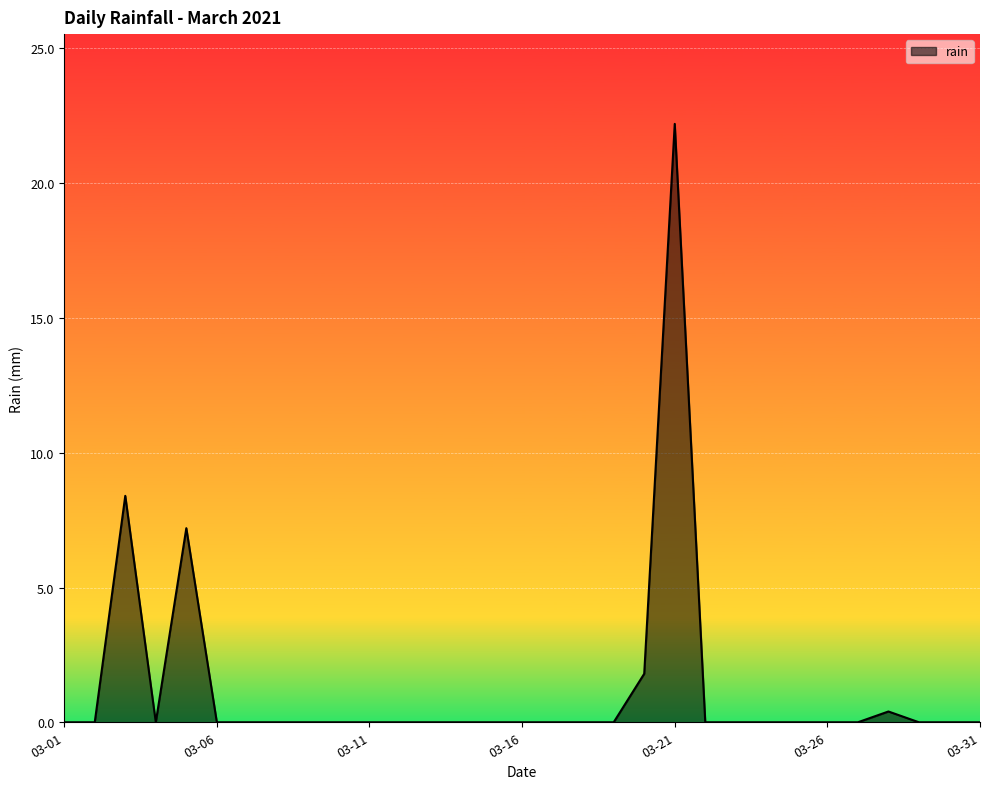

What is the maximum value shown in the chart?

22.2